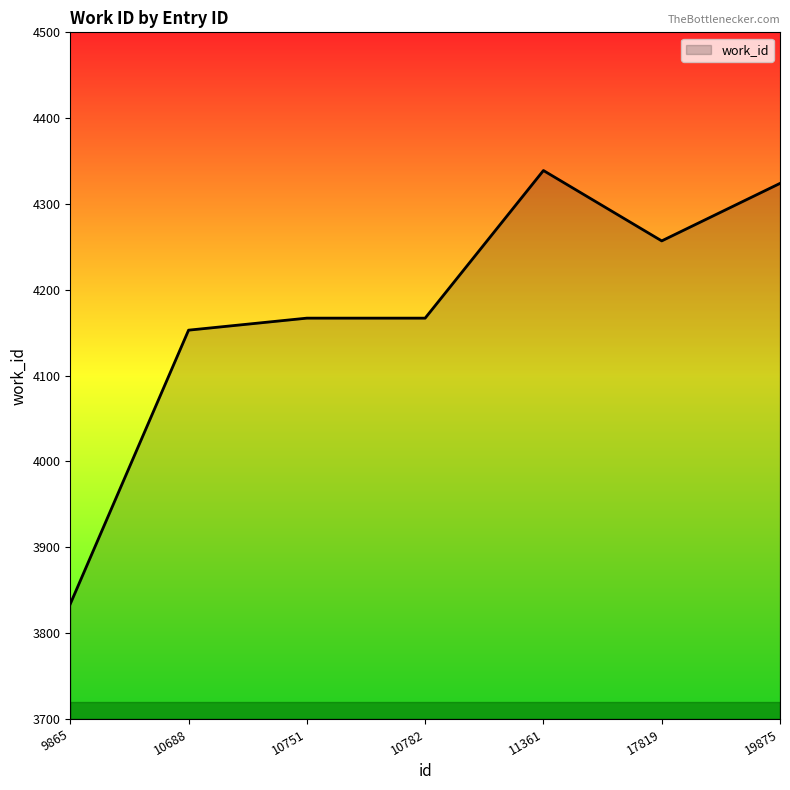

What is the approximate value at 9865?

3834